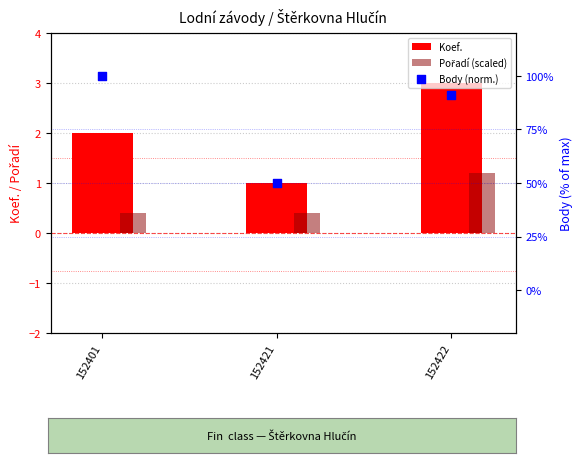

What is the total value across all series at 152401?

102.4